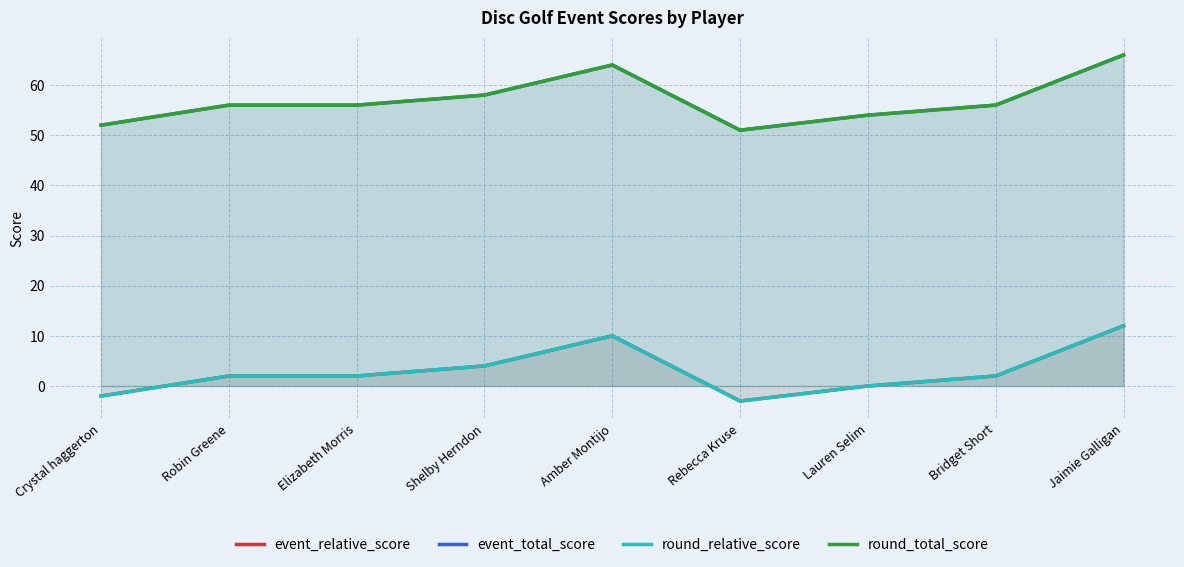

True or false: round_relative_score and event_total_score intersect in this chart.

False